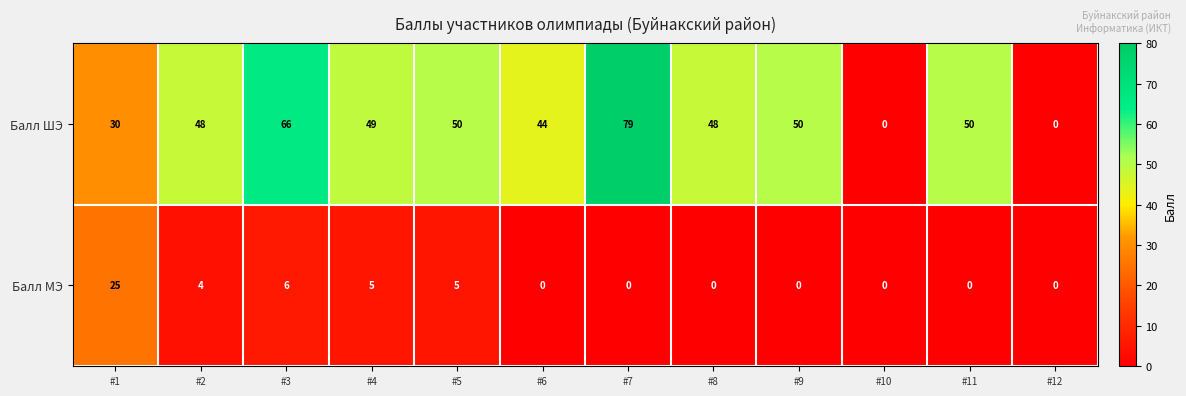

What value does the Балл ШЭ series have at #2?

48